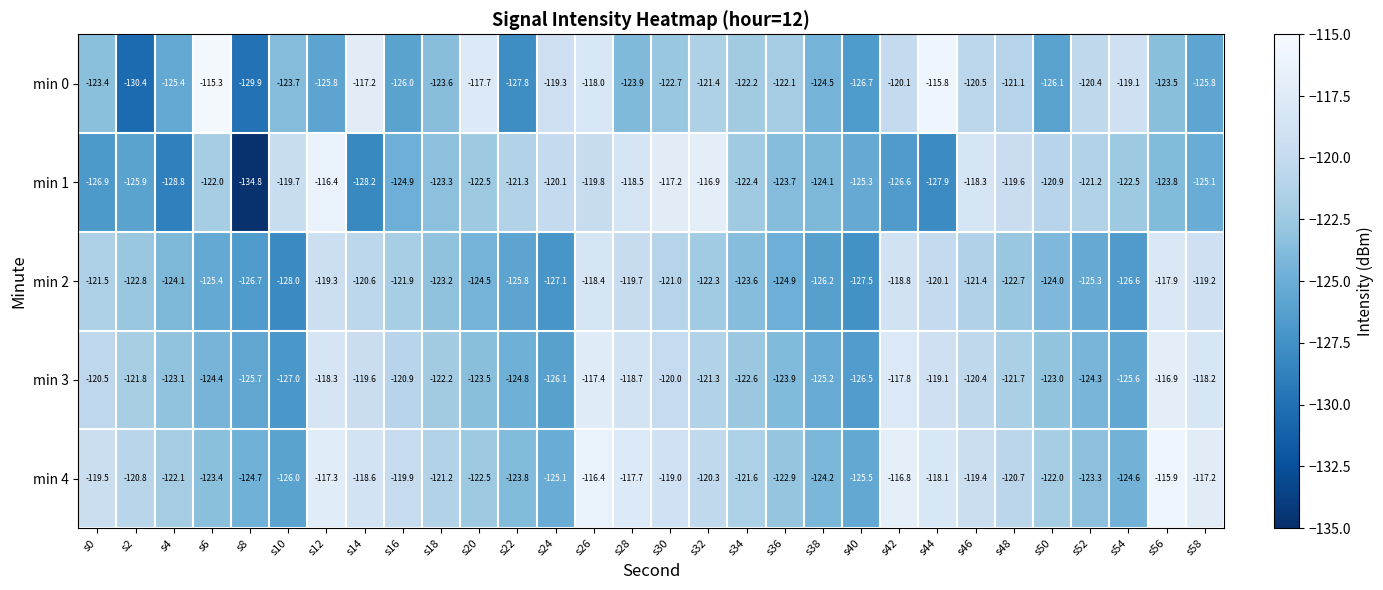

What is the sum of all min 3 values?

-3660.5